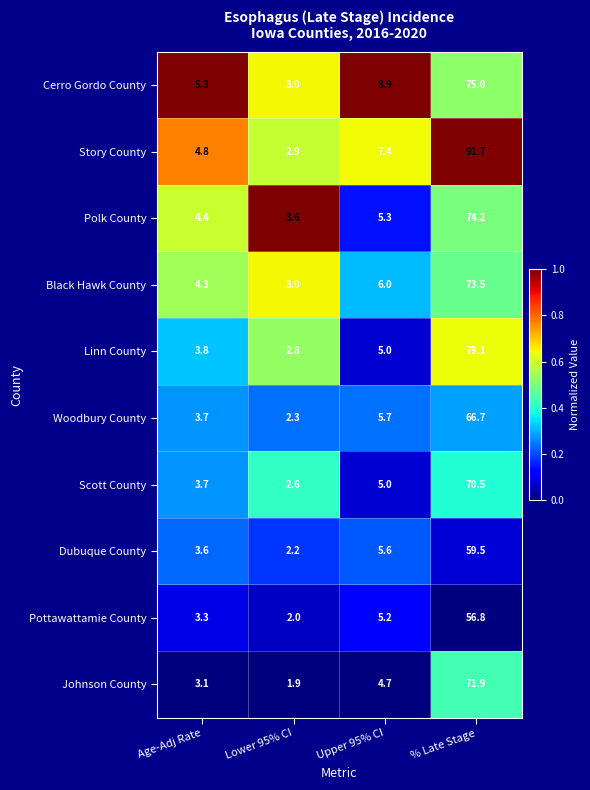

Where is Polk County nearest to the value 38?

Upper 95% CI